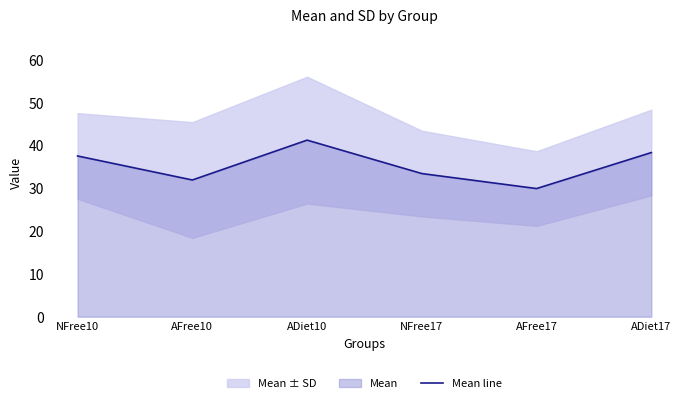

Reading right to left, list all the values displayed in this chart.

ADiet17=38.3	AFree17=29.9	NFree17=33.4	ADiet10=41.2	AFree10=31.9	NFree10=37.5